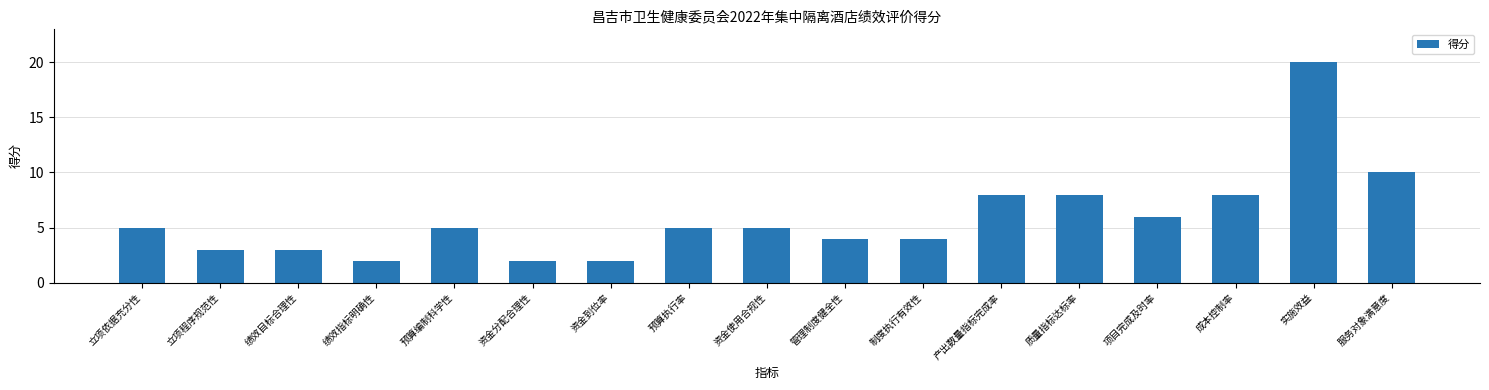

Reading left to right, what are all the values shown in this chart?

立项依据充分性=5	立项程序规范性=3	绩效目标合理性=3	绩效指标明确性=2	预算编制科学性=5	资金分配合理性=2	资金到位率=2	预算执行率=5	资金使用合规性=5	管理制度健全性=4	制度执行有效性=4	产出数量指标完成率=8	质量指标达标率=8	项目完成及时率=6	成本控制率=8	实施效益=20	服务对象满意度=10